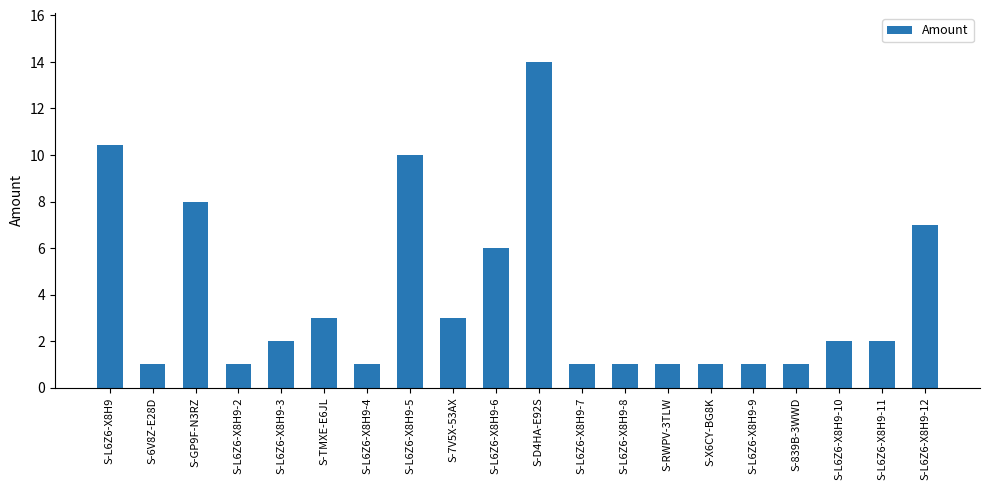

How many bars are there in total?

20